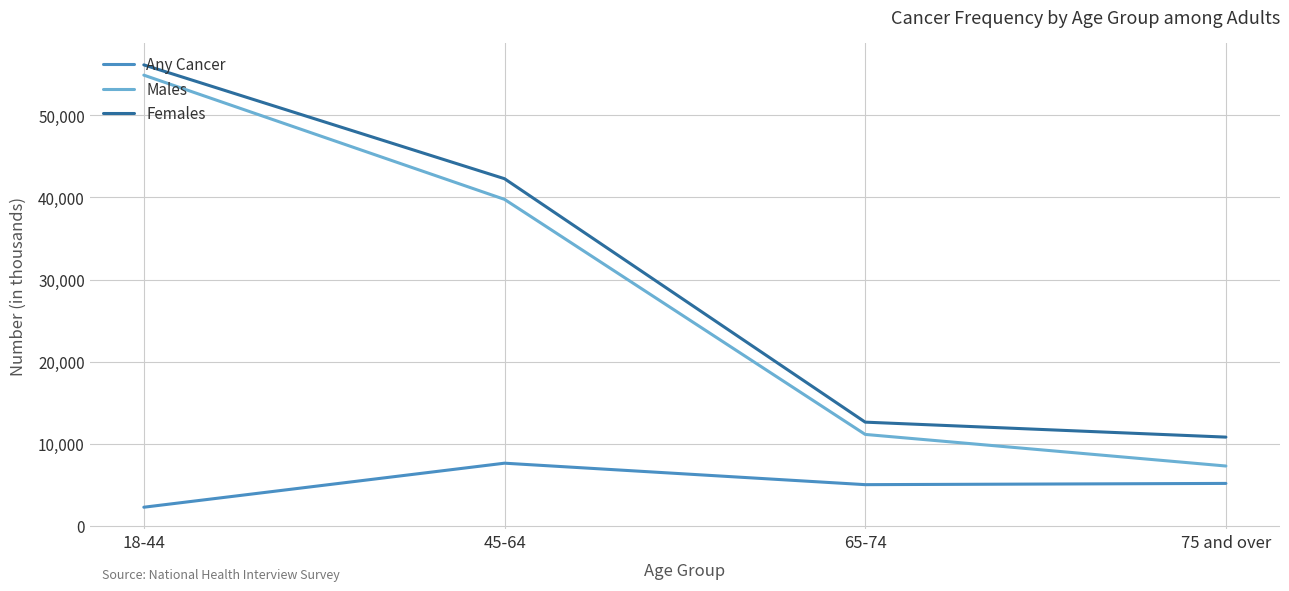

How many series are shown in this chart?

3